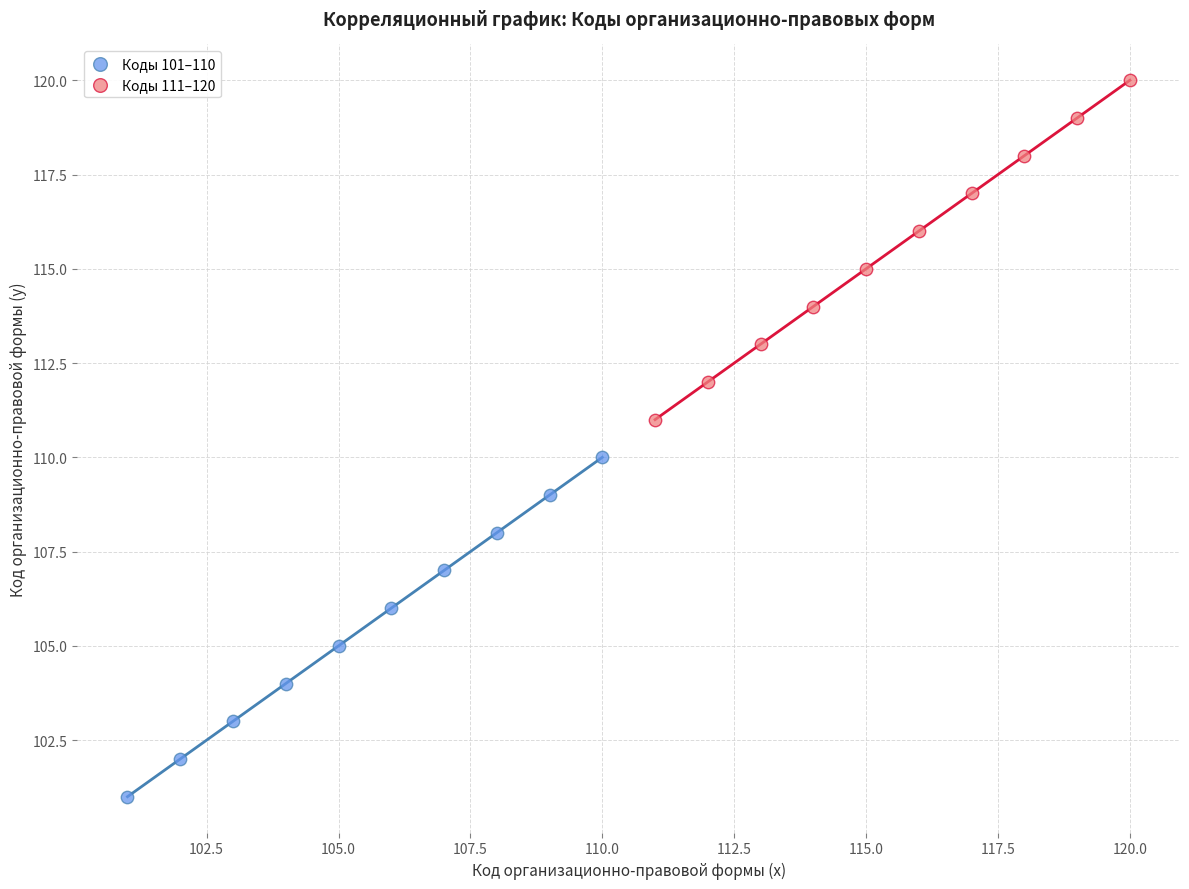

Which series reaches the minimum Y coordinate?

Коды 101–110